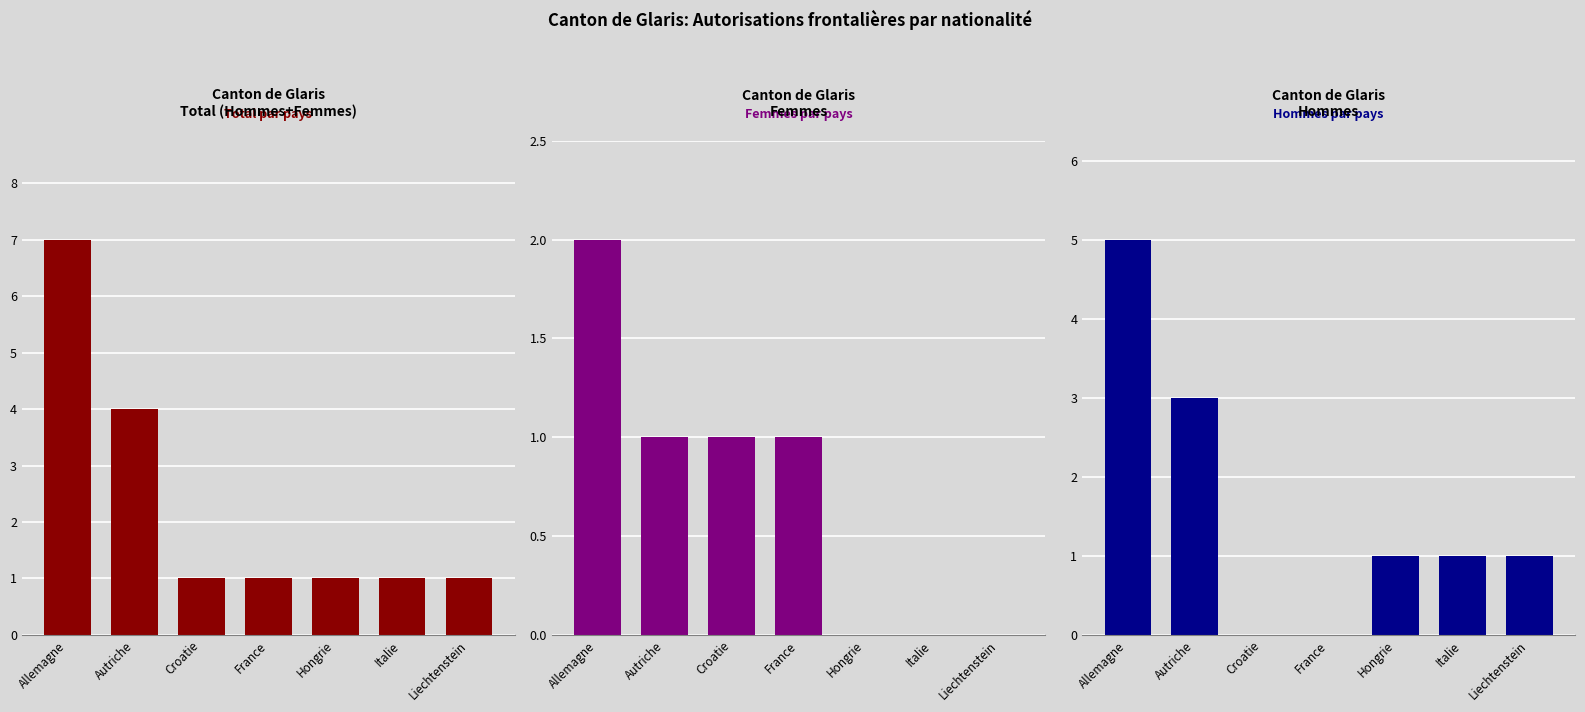

What is the difference between the highest and lowest values at Hongrie?

1